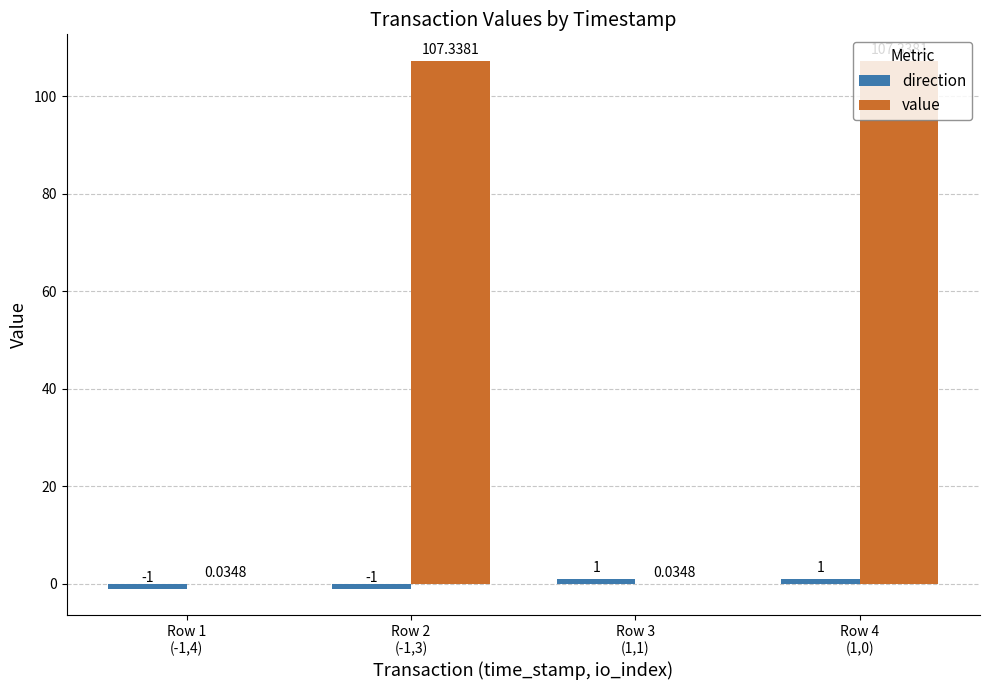

Which series has the largest total across all categories?

value